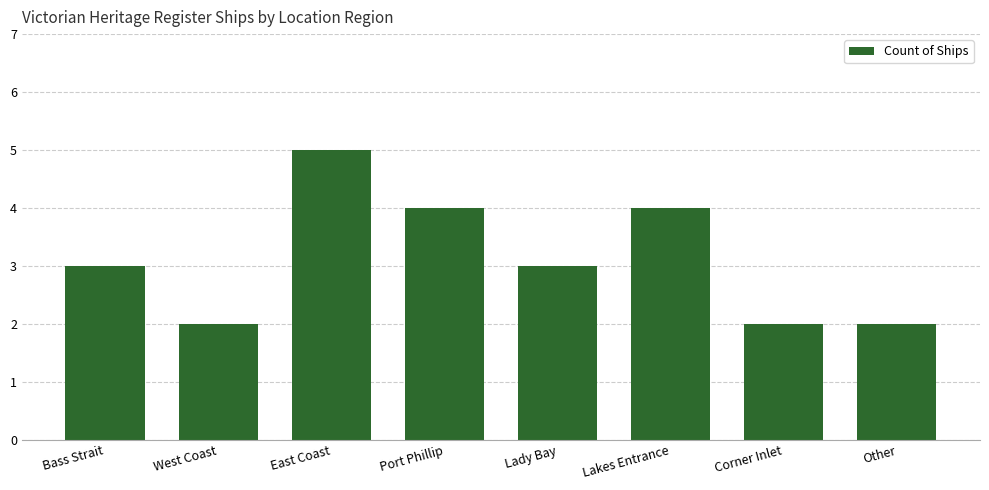

At which category does the chart reach its peak across all series?

East Coast